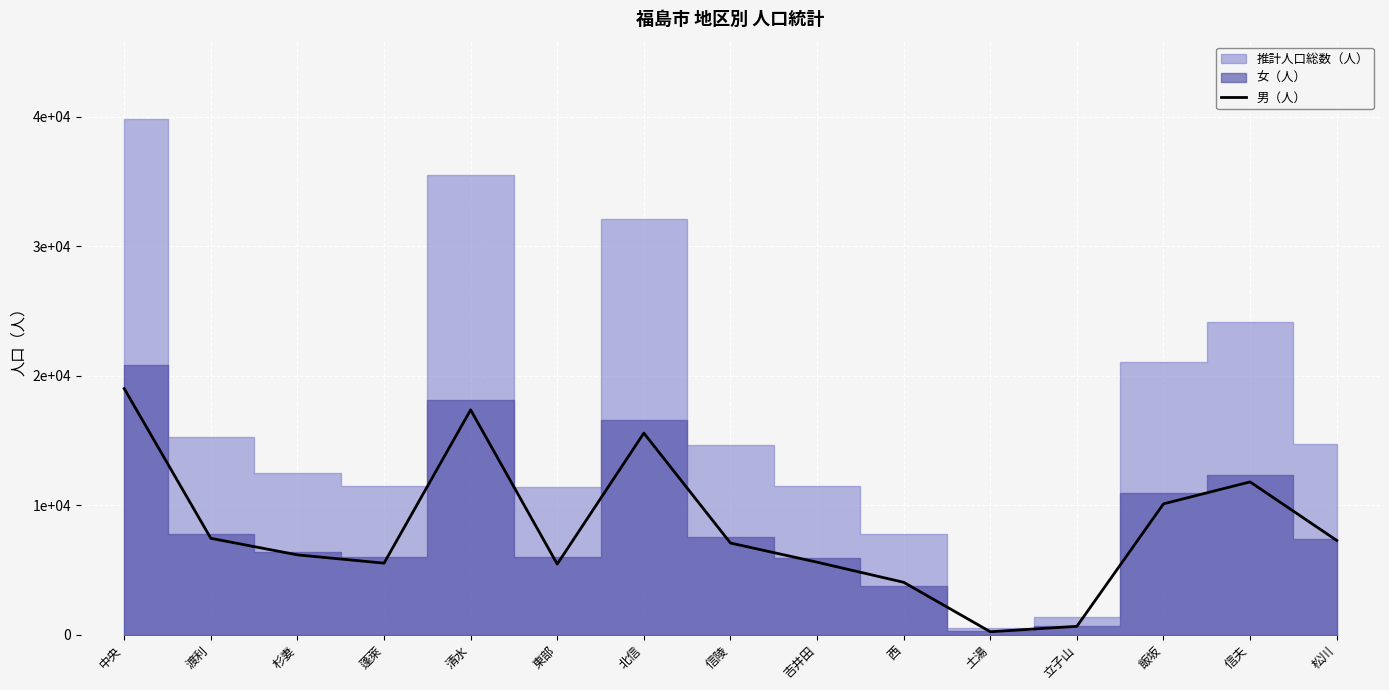

What is the value of the 8th point from the left?

7070